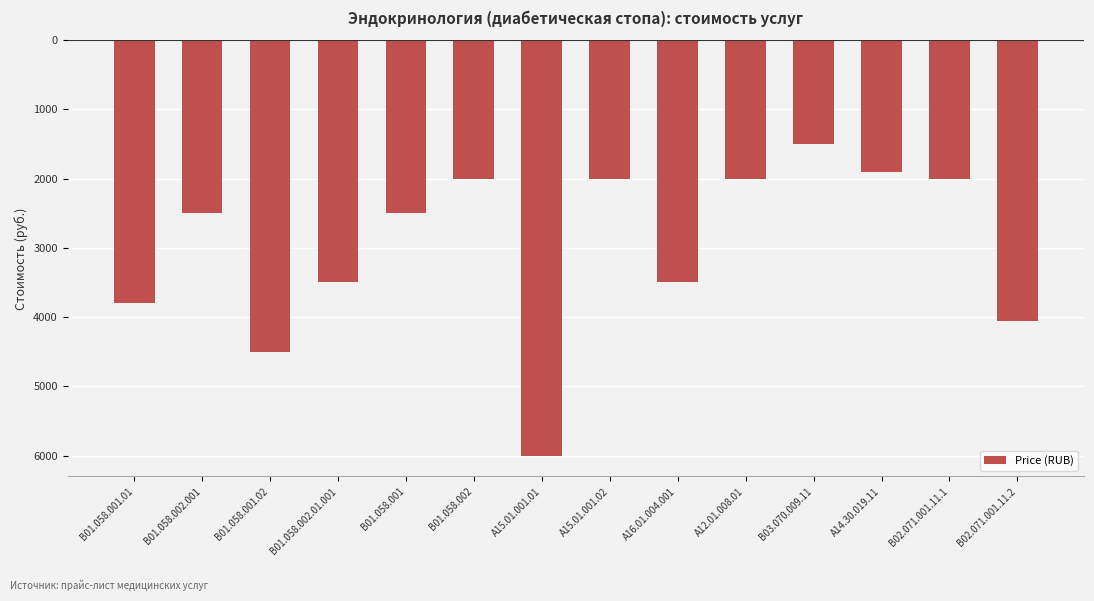

Between A15.01.001.02 and В01.058.002, which is larger?

A15.01.001.02